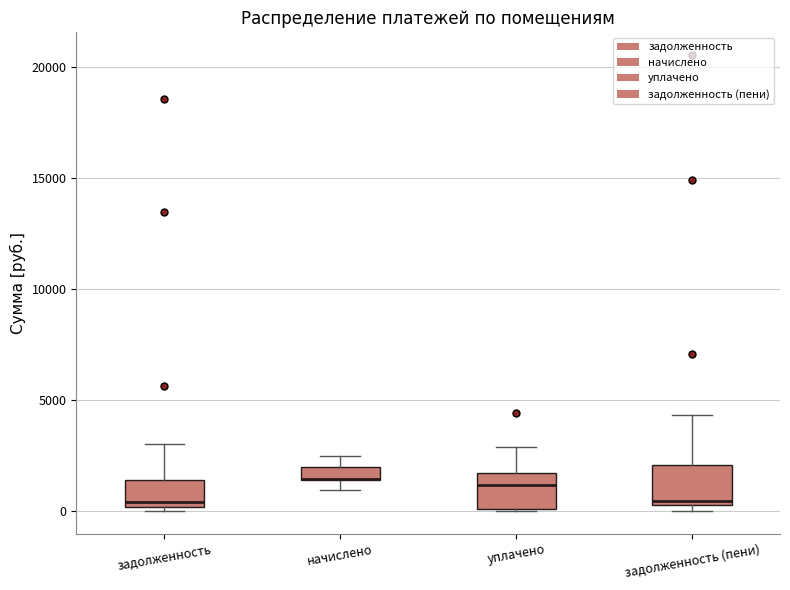

Where does the upper whisker of the box for задолженность end on the y-axis? The values are not printed on the chart, so give them approximately, as read against the axis.

3000